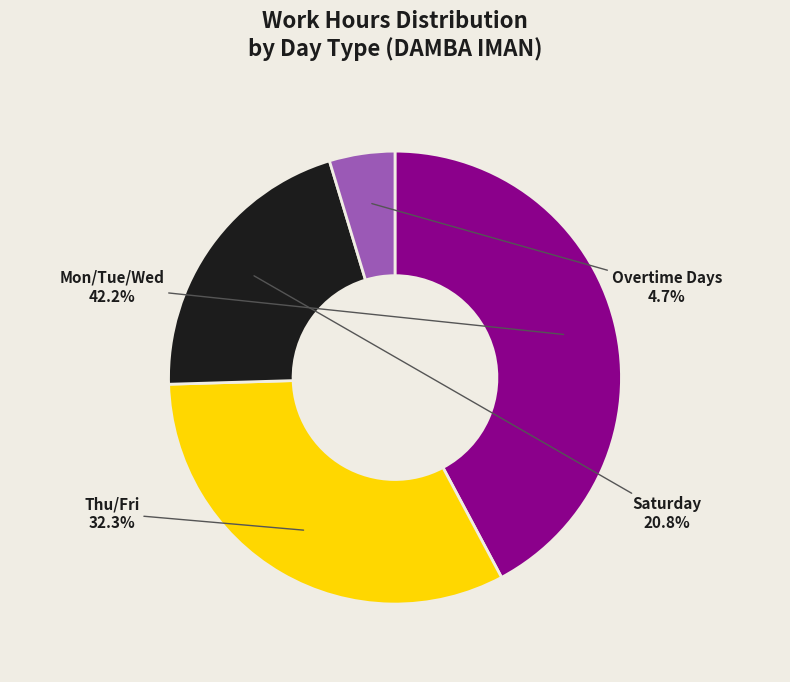

What percentage do Mon/Tue/Wed and Thu/Fri together represent?

74.5%